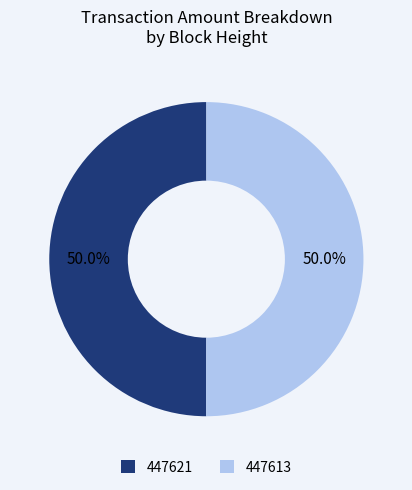

Approximately how many times larger is the value at 447621 compared to 447613?

1.0